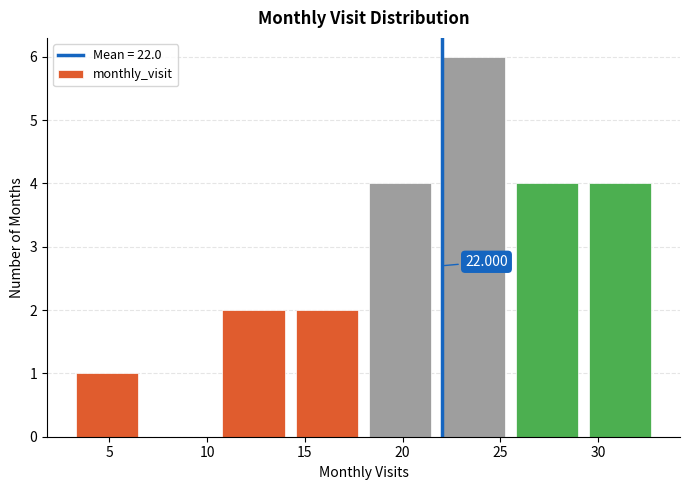

Over which range of the x-axis is the bar tallest?

21.75 to 25.50